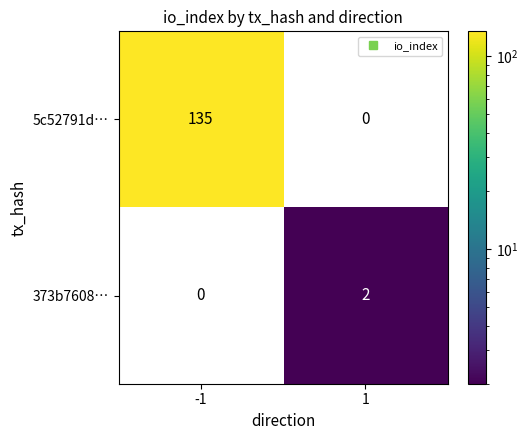

Reading right to left, transcribe all the data shown in this chart.

5c52791d…: 1=0	-1=135
373b7608…: 1=2	-1=0